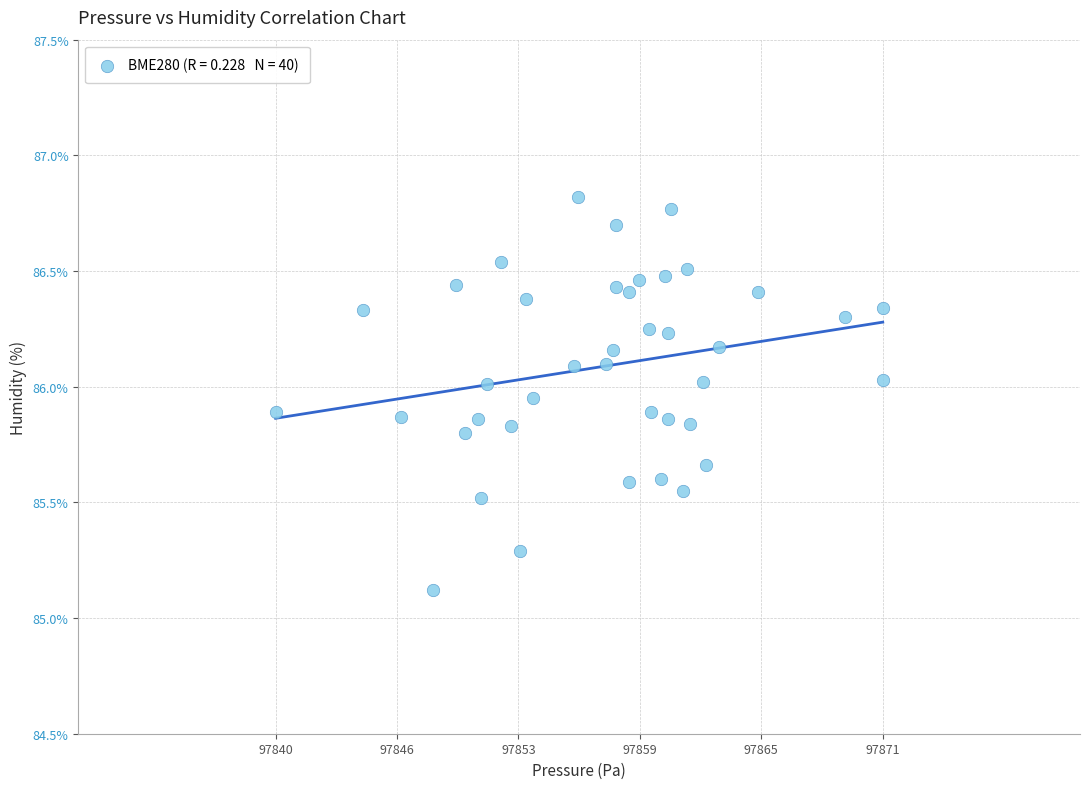

What is the range of X values (max minus min)?

30.8